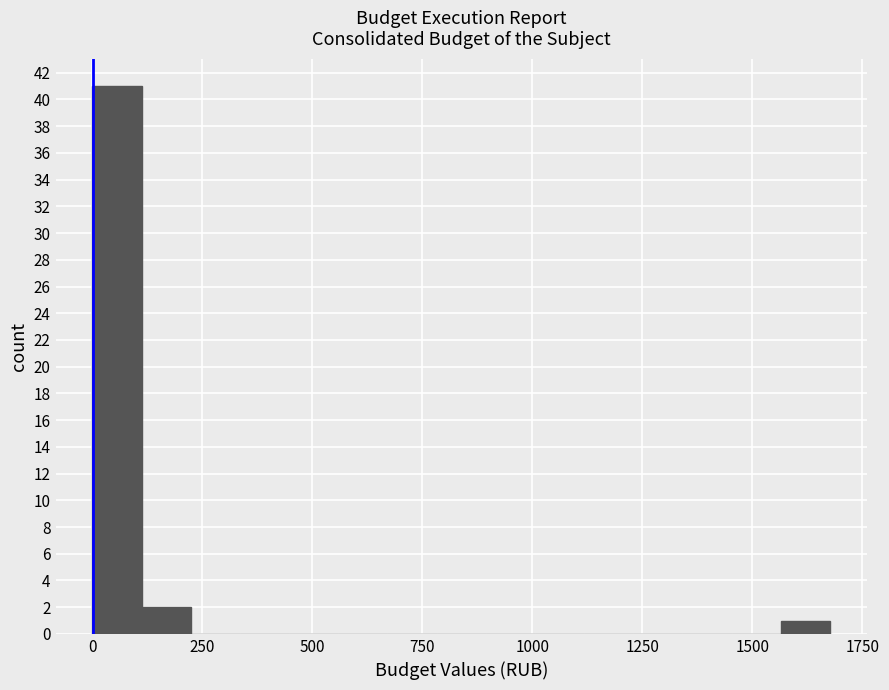

Read against the x-axis, roughly where is the centre of the tallest bar?

50